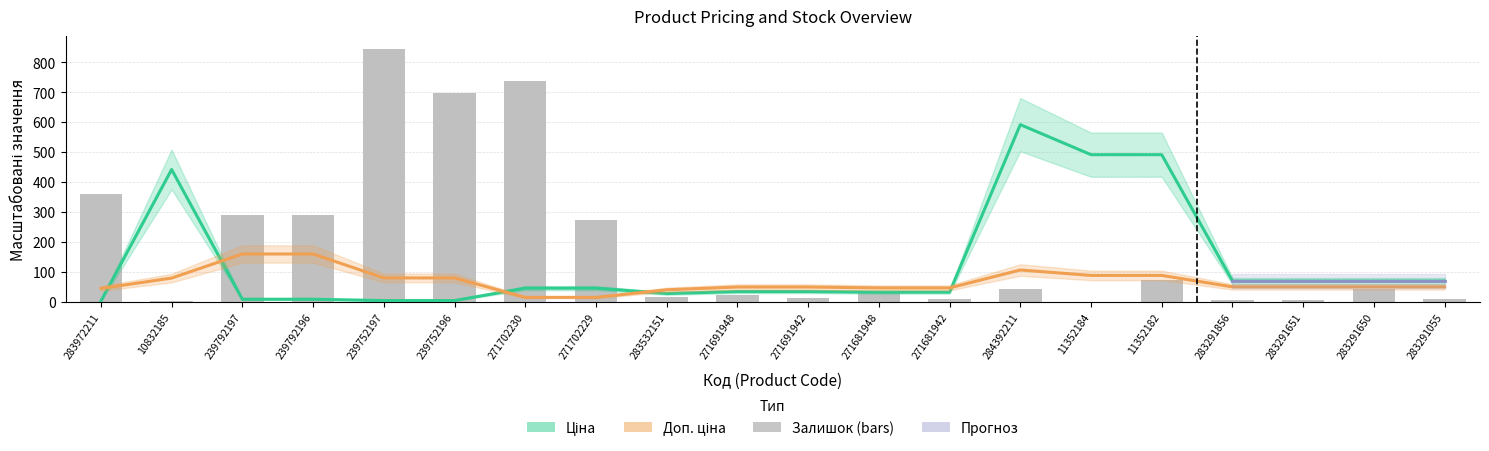

What is the average value of the Доп. ціна series?

67.6